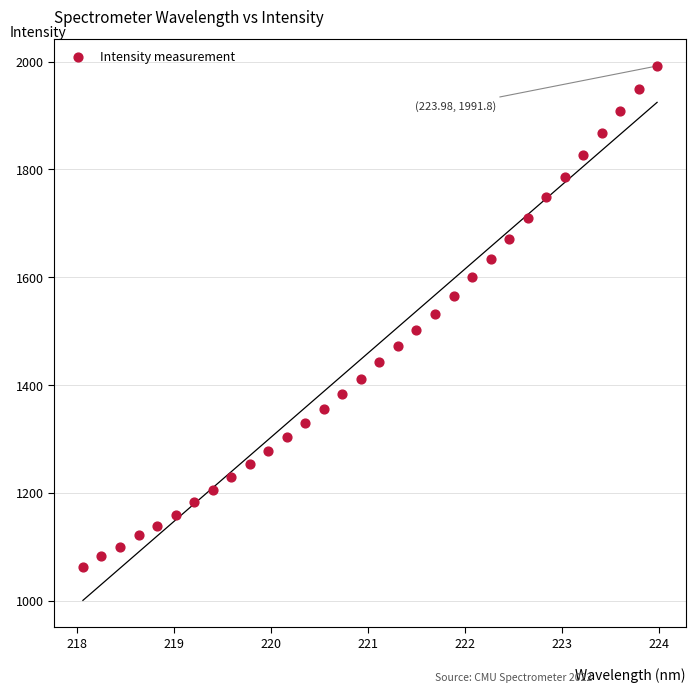

What is the range of X values (max minus min)?

5.9